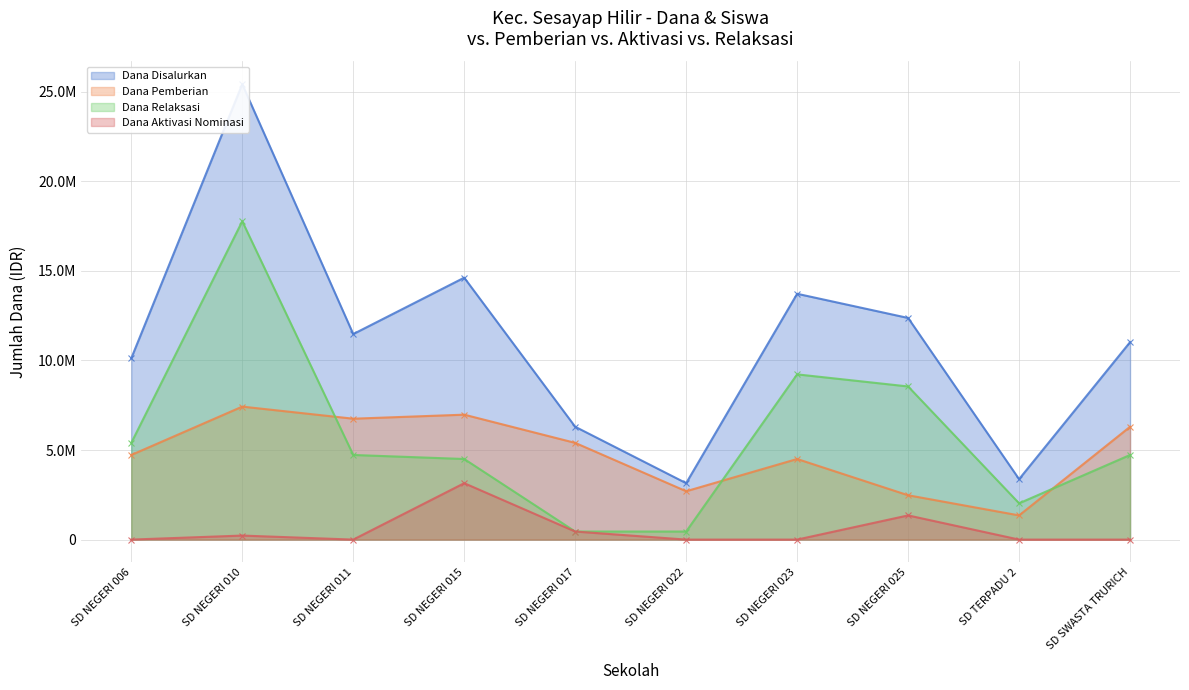

What are all the series names shown in the legend?

Dana Disalurkan, Dana Pemberian, Dana Aktivasi Nominasi, Dana Relaksasi